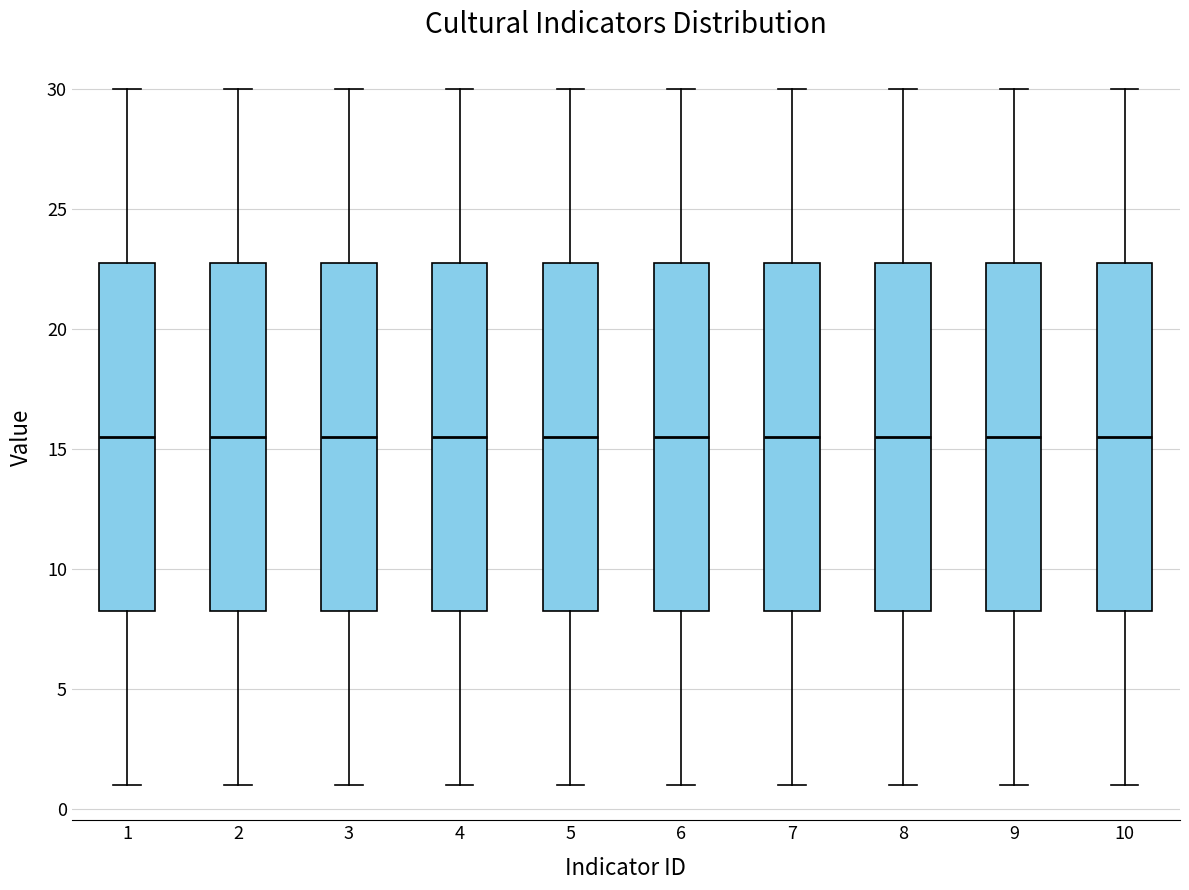

Where is the upper edge of the box at x = 2 on the y-axis? The values are not printed on the chart, so give them approximately, as read against the axis.

23.0